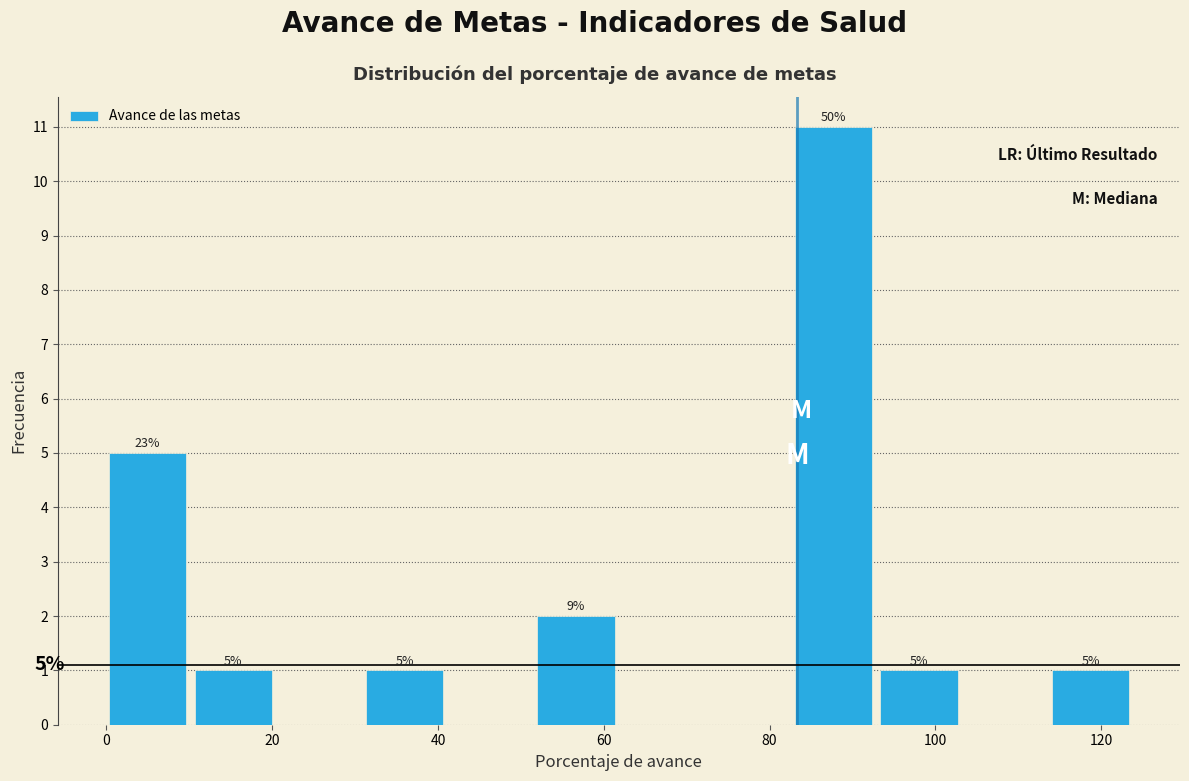

Which range on the x-axis has the tallest bar?

84 to 94